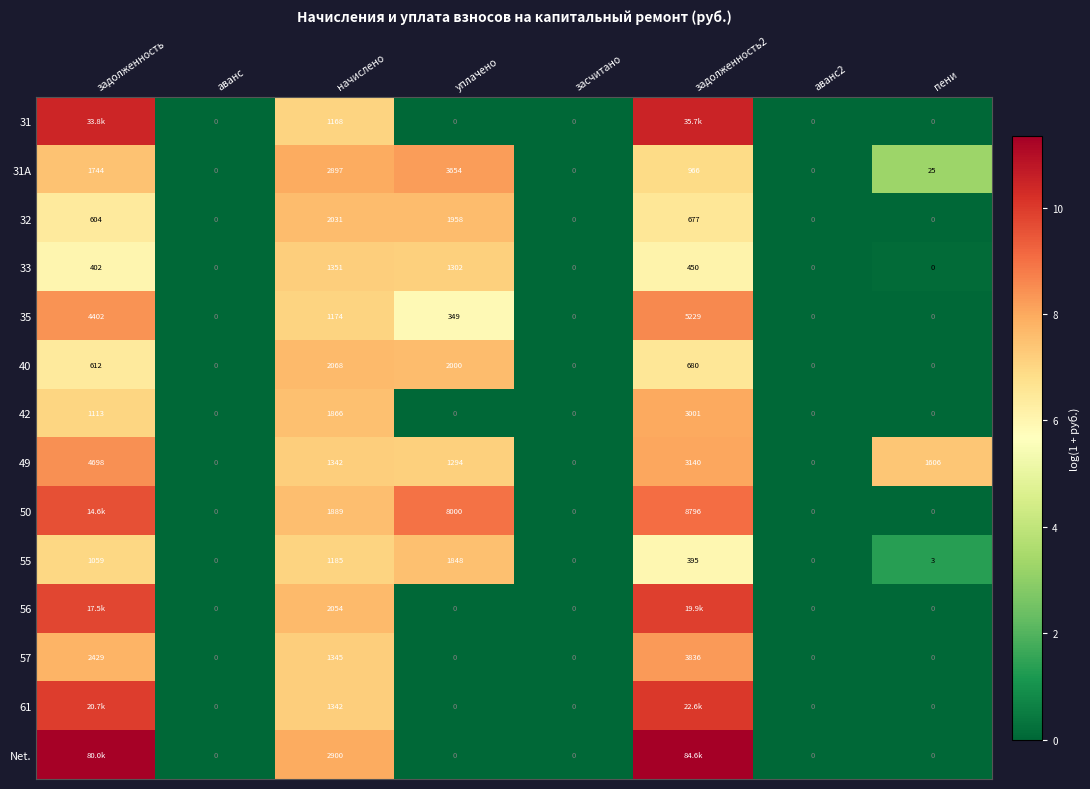

At which label is 57 closest to 1918?

задолженность